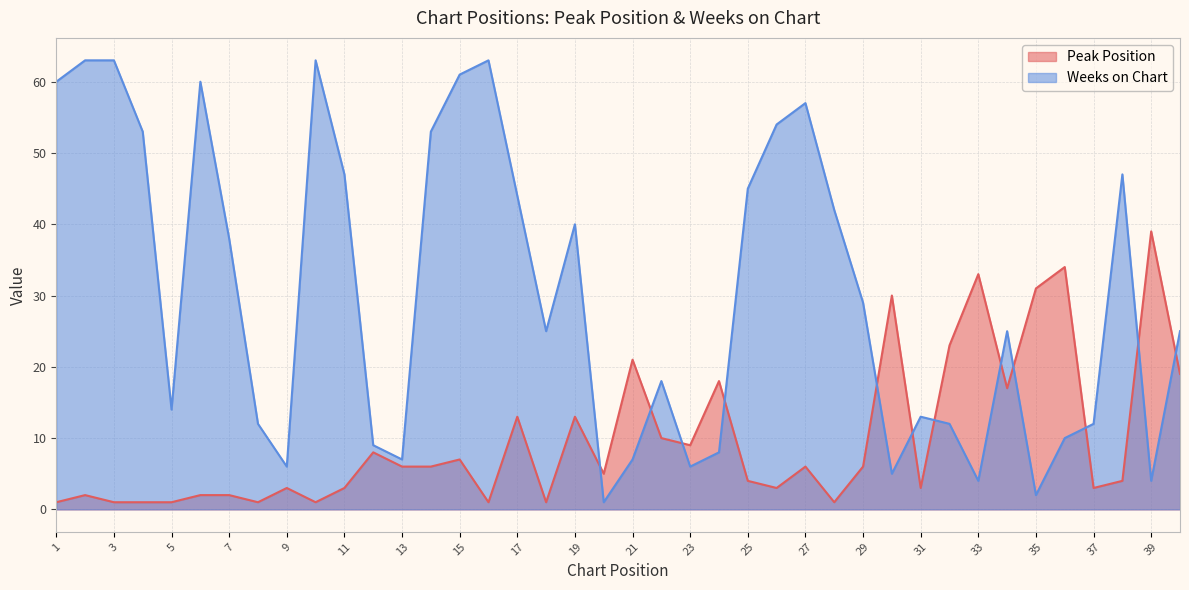

Rank the series by their maximum value, from highest to lowest.

Weeks on Chart, Peak Position